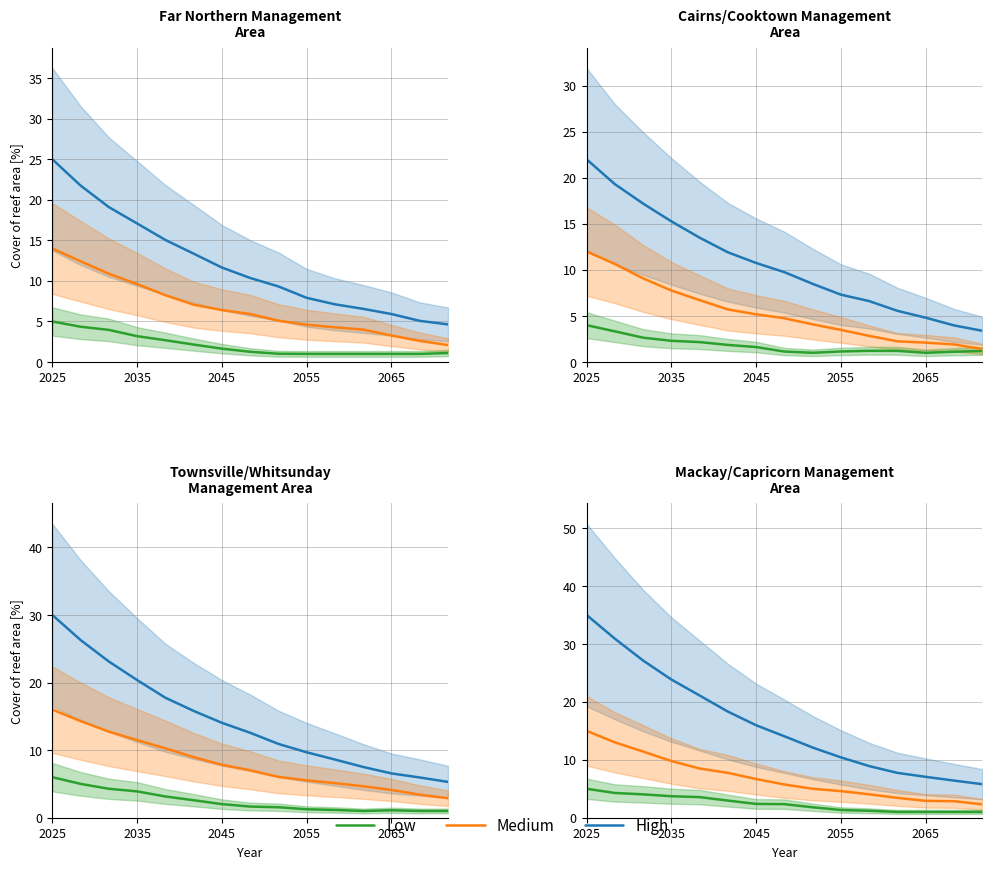

At which category does the chart reach its peak across all series?

2025